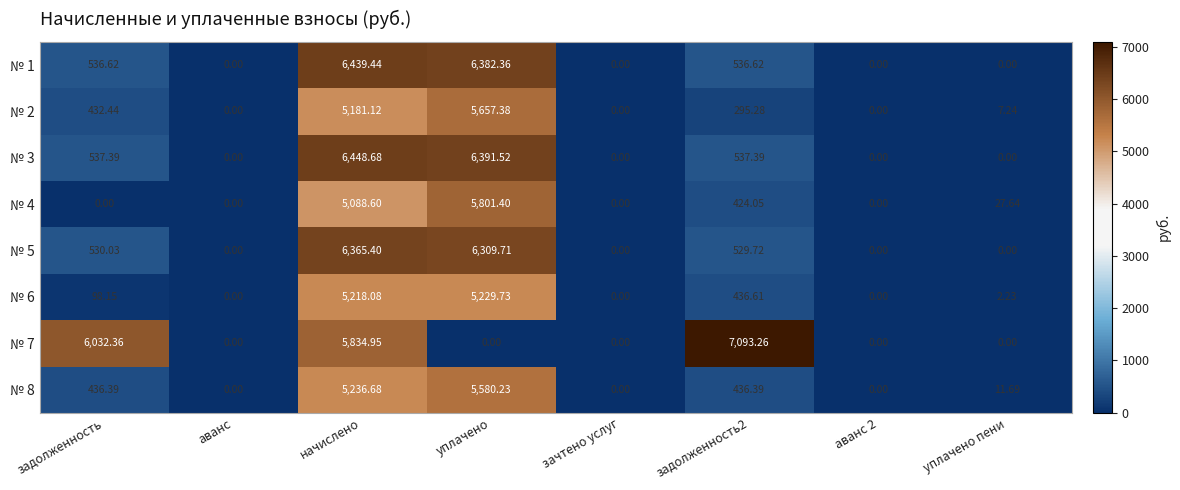

Is the value of № 5 at задолженность2 greater than the value of № 6 at задолженность2?

Yes